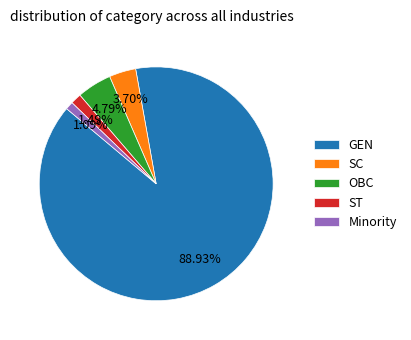

To the nearest percent, what is the difference between the largest and smallest slice percentages?

88%